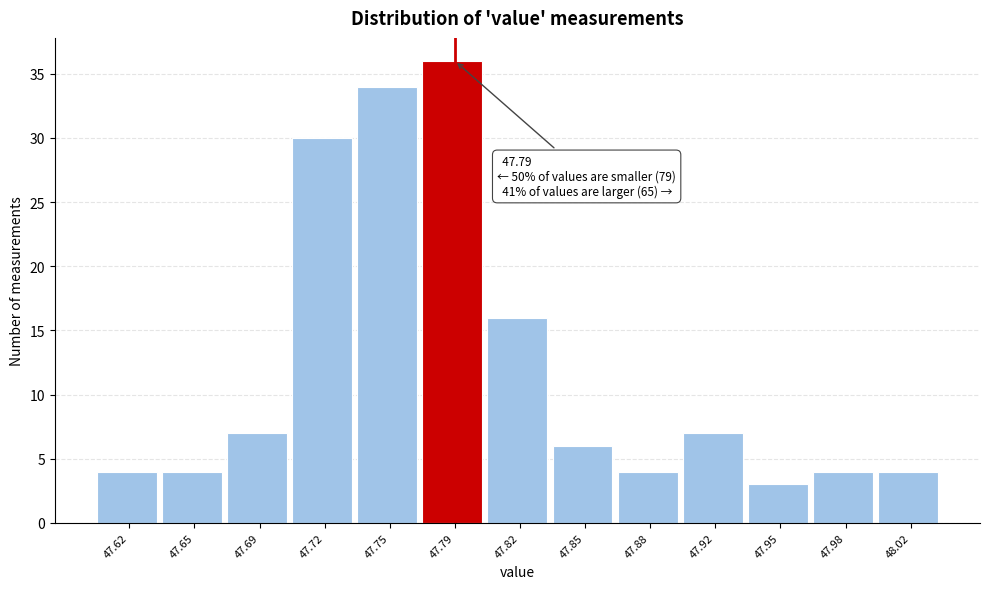

Reading left to right, transcribe all the data shown in this chart.

47.62=4	47.65=4	47.69=7	47.72=30	47.75=34	47.79=36	47.82=16	47.85=6	47.88=4	47.92=7	47.95=3	47.98=4	48.02=4